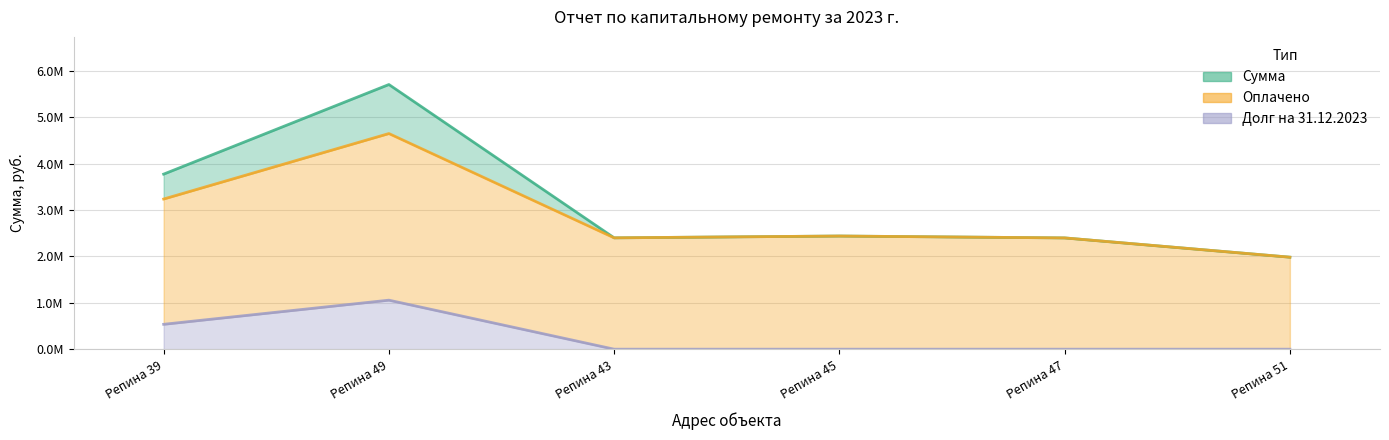

True or false: Долг на 31.12.2023 and Сумма intersect in this chart.

False